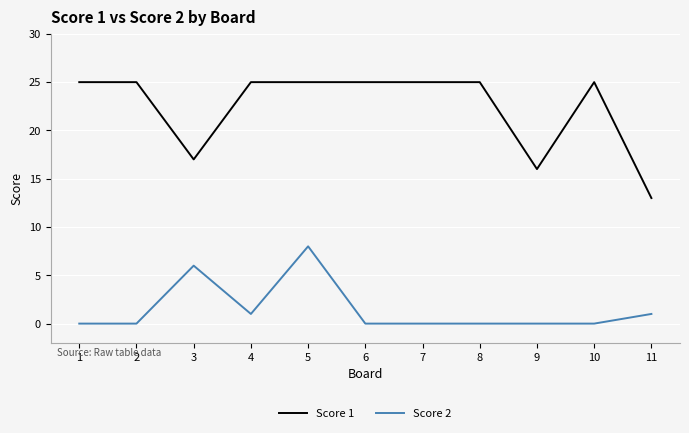

True or false: Score 2 and Score 1 intersect in this chart.

False